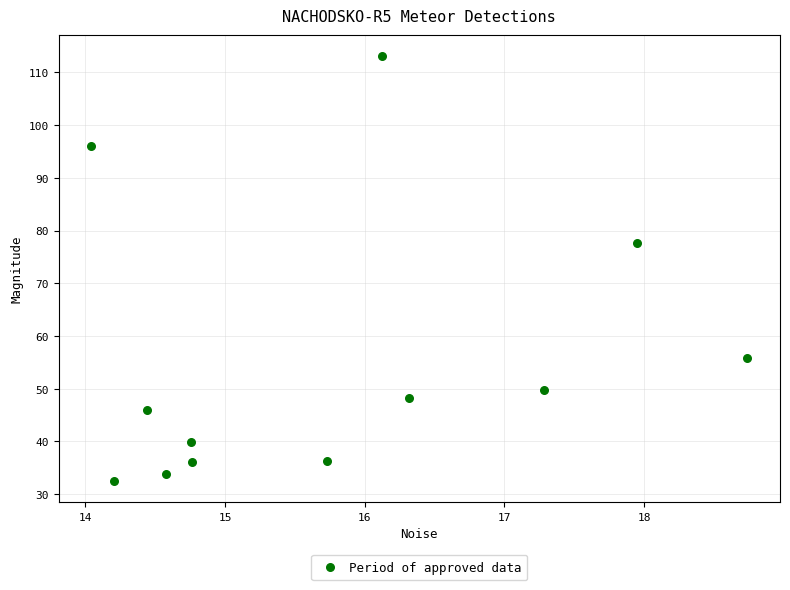

What Y value in the scatter plot is closest to 72?

77.5